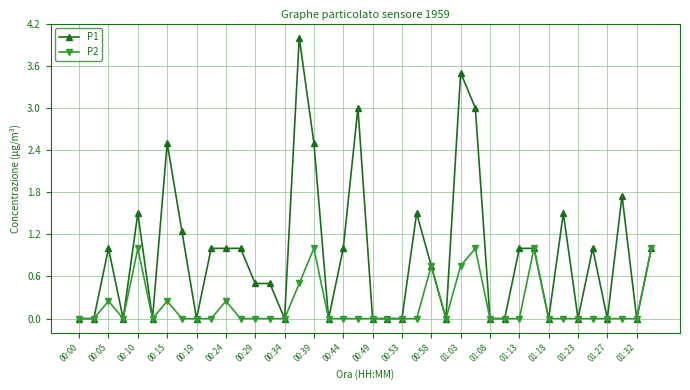

What are all the series names shown in the legend?

P1, P2